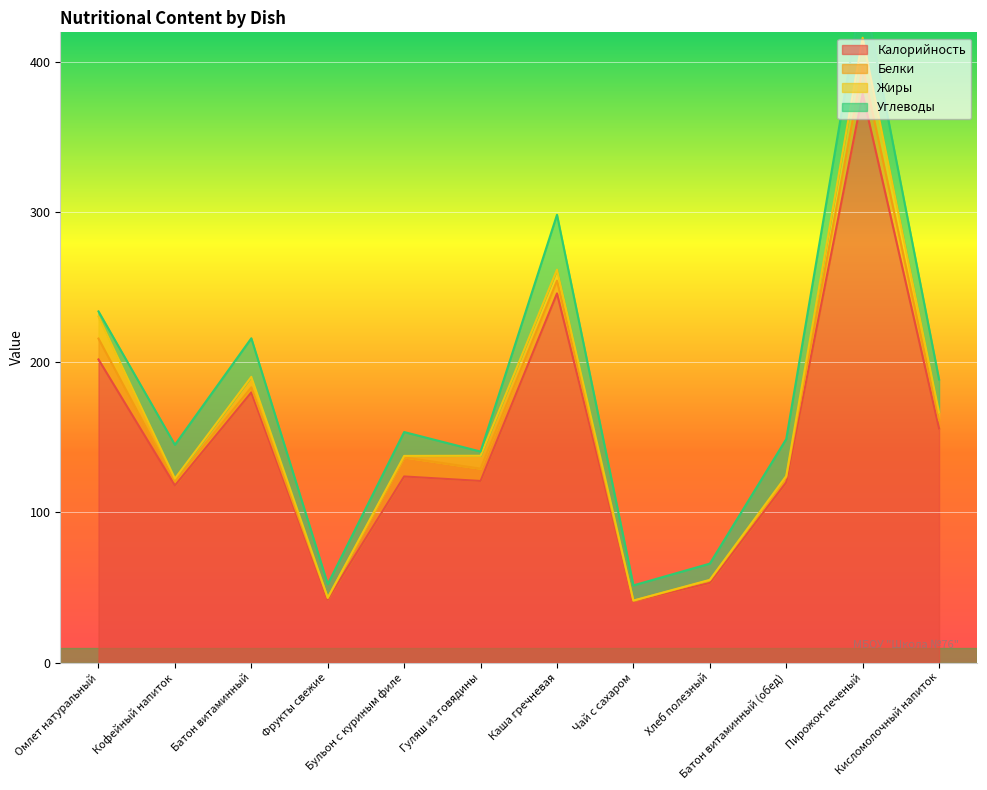

At which category is the sum across all series the highest?

Пирожок печеный